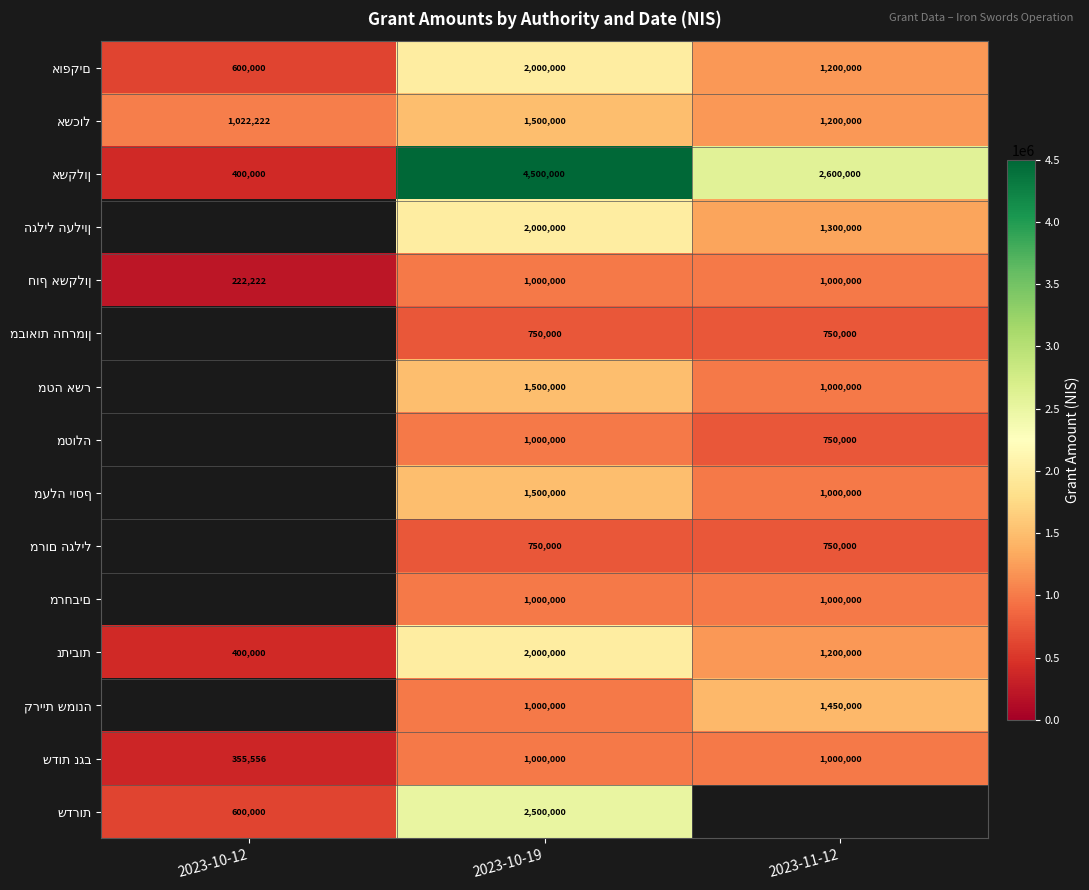

What is the difference between the highest and lowest values at 2023-10-19?

3750000